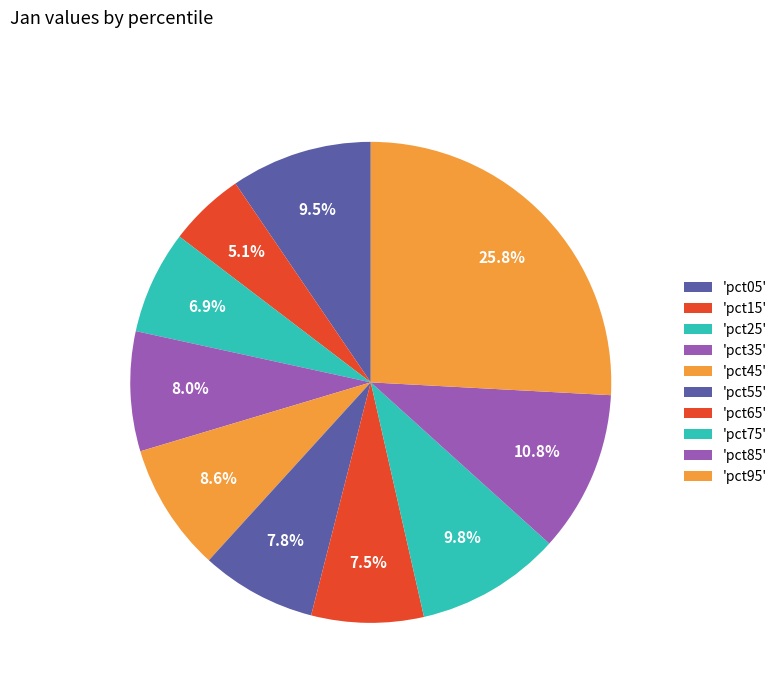

Count the number of slices in the pie.

10